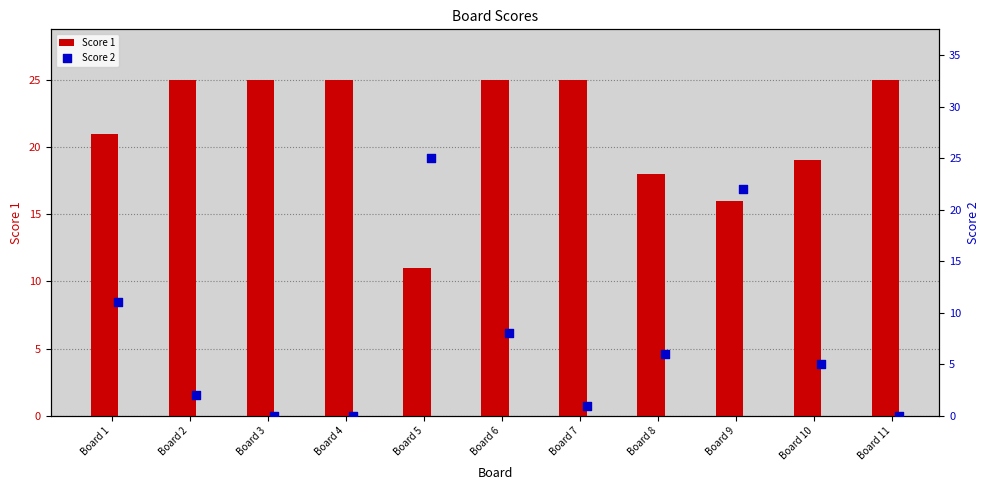

Which series reaches the minimum Y coordinate?

Score 2